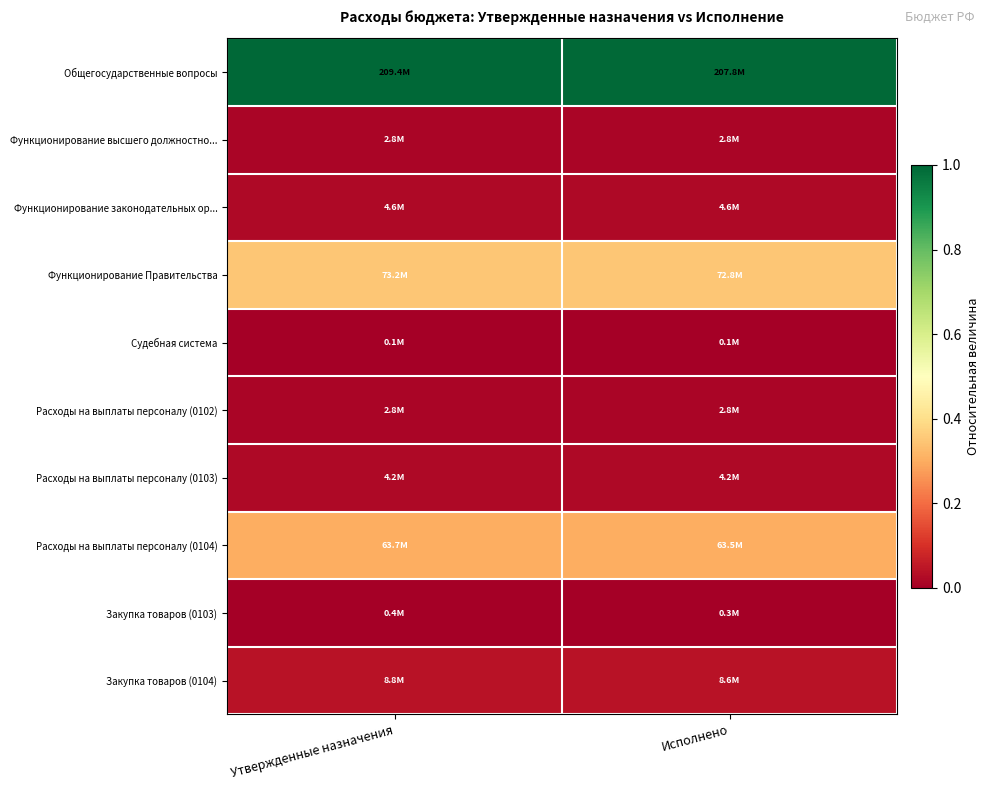

Reading left to right, extract all data points from this chart.

Общегосударственные вопросы: Утвержденные назначения=1.0	Исполнено=1.0
Функционирование высшего должностно...: Утвержденные назначения=0.0	Исполнено=0.0
Функционирование законодательных ор...: Утвержденные назначения=0.0	Исполнено=0.0
Функционирование Правительства: Утвержденные назначения=0.3	Исполнено=0.3
Судебная система: Утвержденные назначения=0.0	Исполнено=0.0
Расходы на выплаты персоналу (0102): Утвержденные назначения=0.0	Исполнено=0.0
Расходы на выплаты персоналу (0103): Утвержденные назначения=0.0	Исполнено=0.0
Расходы на выплаты персоналу (0104): Утвержденные назначения=0.3	Исполнено=0.3
Закупка товаров (0103): Утвержденные назначения=0.0	Исполнено=0.0
Закупка товаров (0104): Утвержденные назначения=0.0	Исполнено=0.0